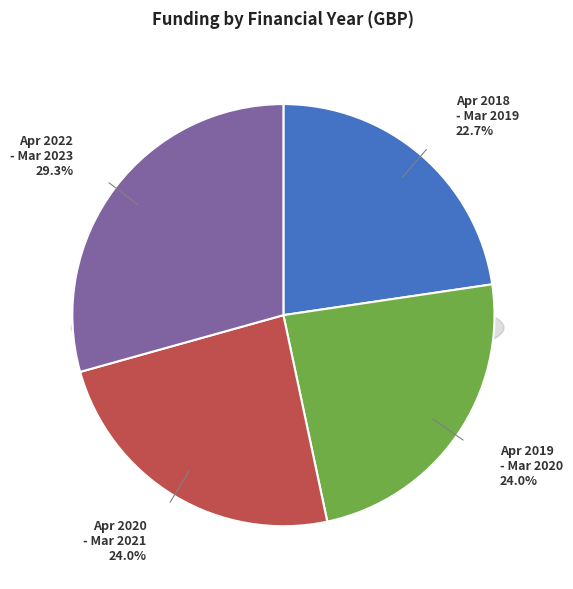

Which has a higher value, April 2020 - March 2021 or April 2019 - March 2020?

April 2020 - March 2021